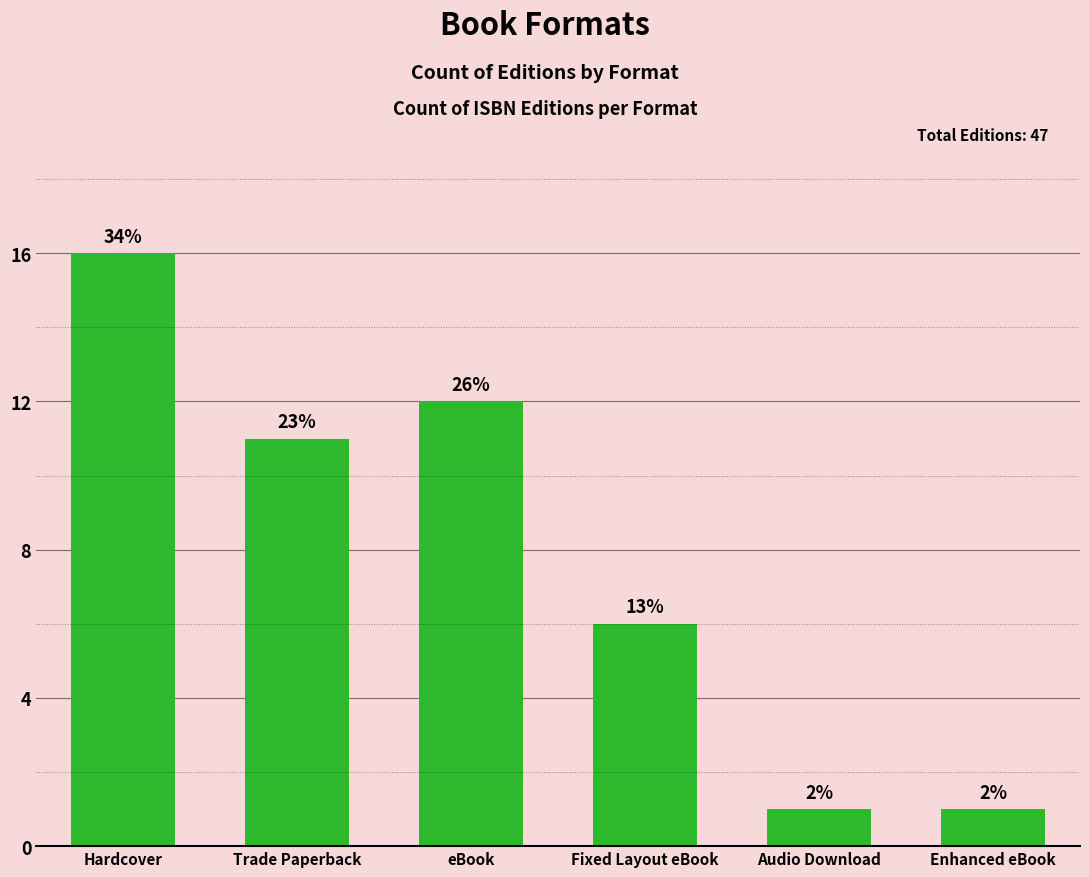

Are the bars horizontal?

No